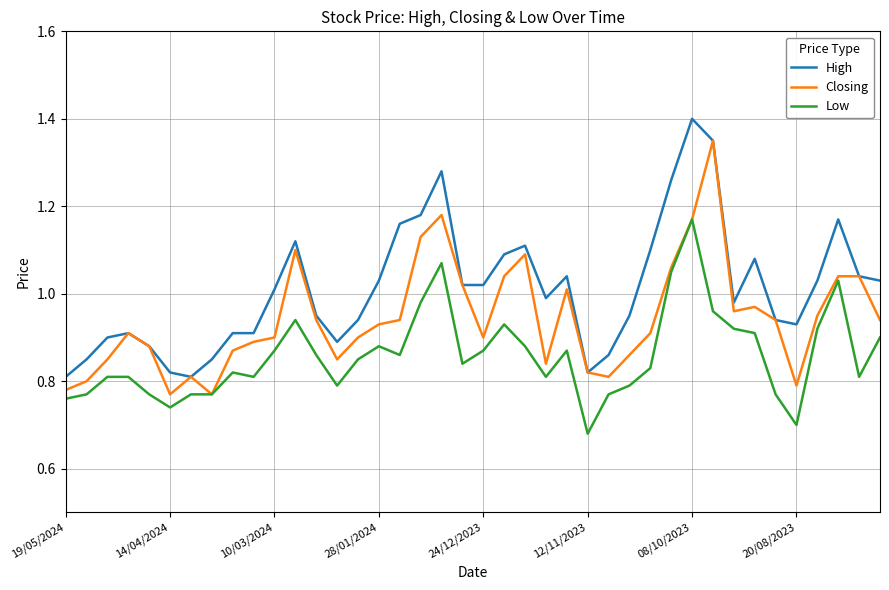

True or false: High and Low intersect in this chart.

False